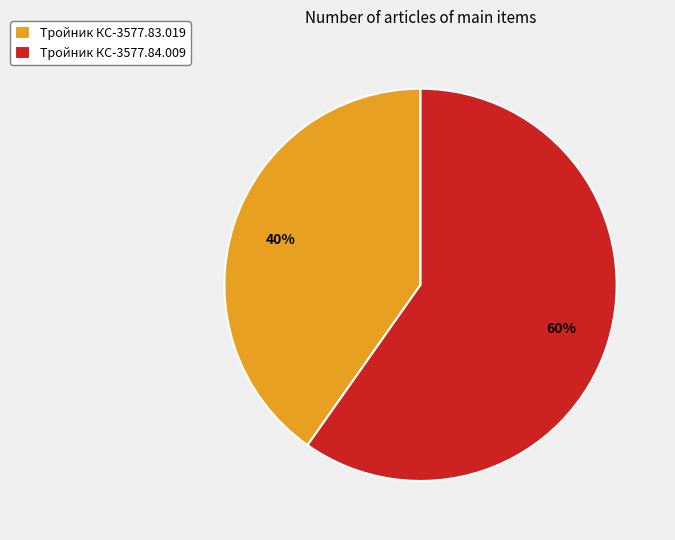

How many segments does this pie chart have?

2